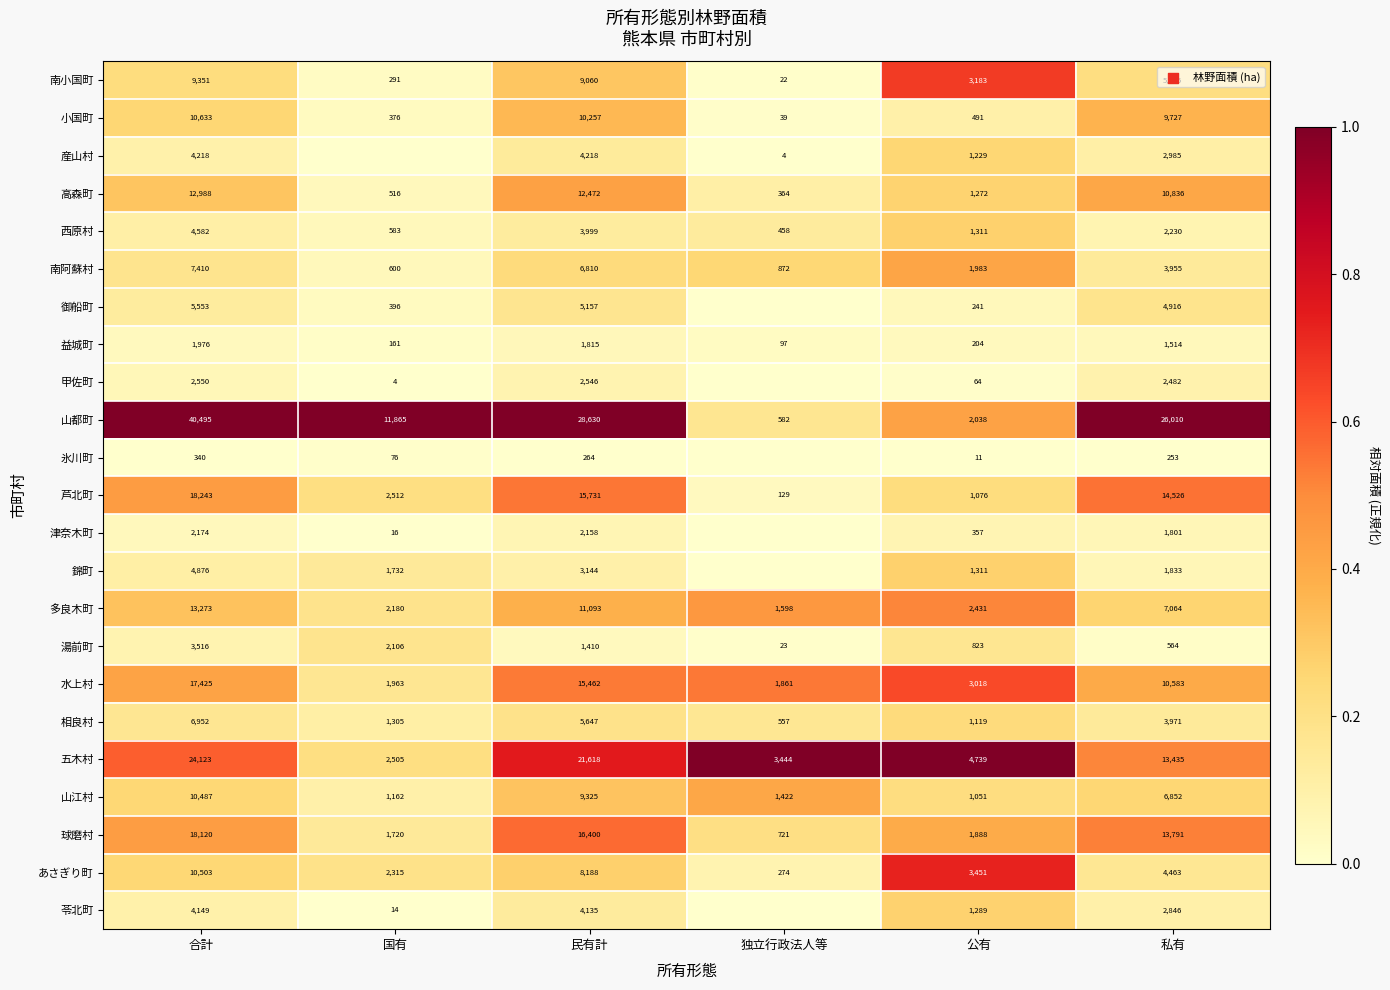

How many distinct data groups are displayed?

23